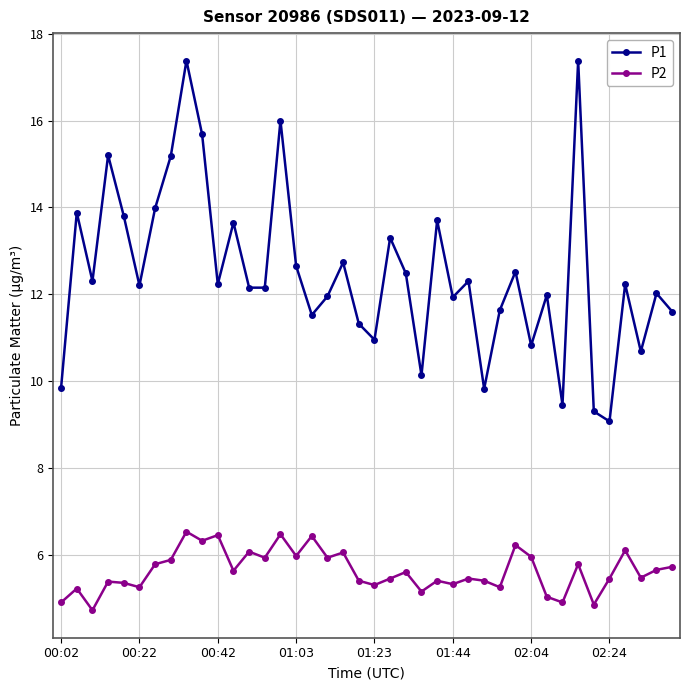

What is the minimum value shown in the chart?

4.7